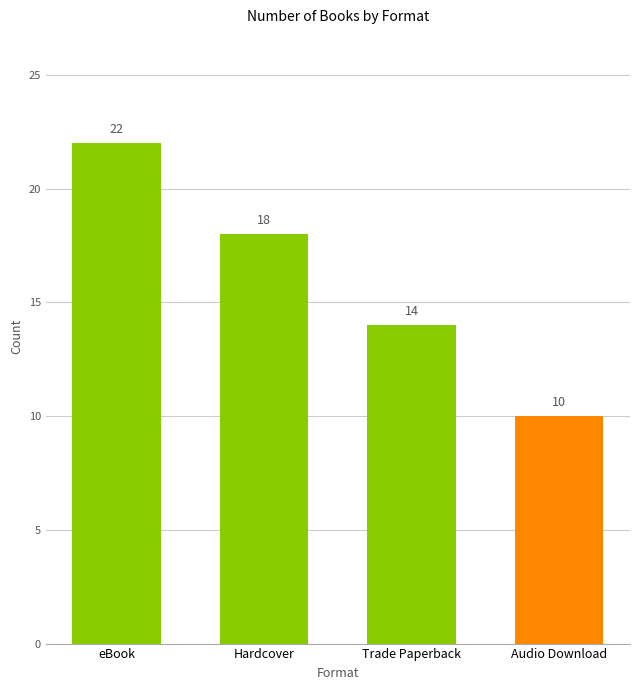

Reading right to left, extract all data points from this chart.

10	14	18	22